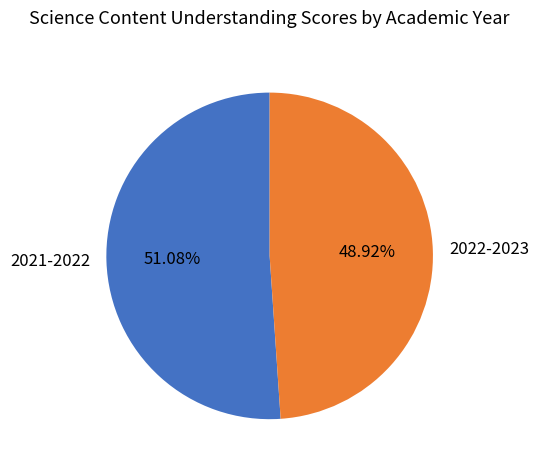

To the nearest percent, what is the average slice percentage?

50%